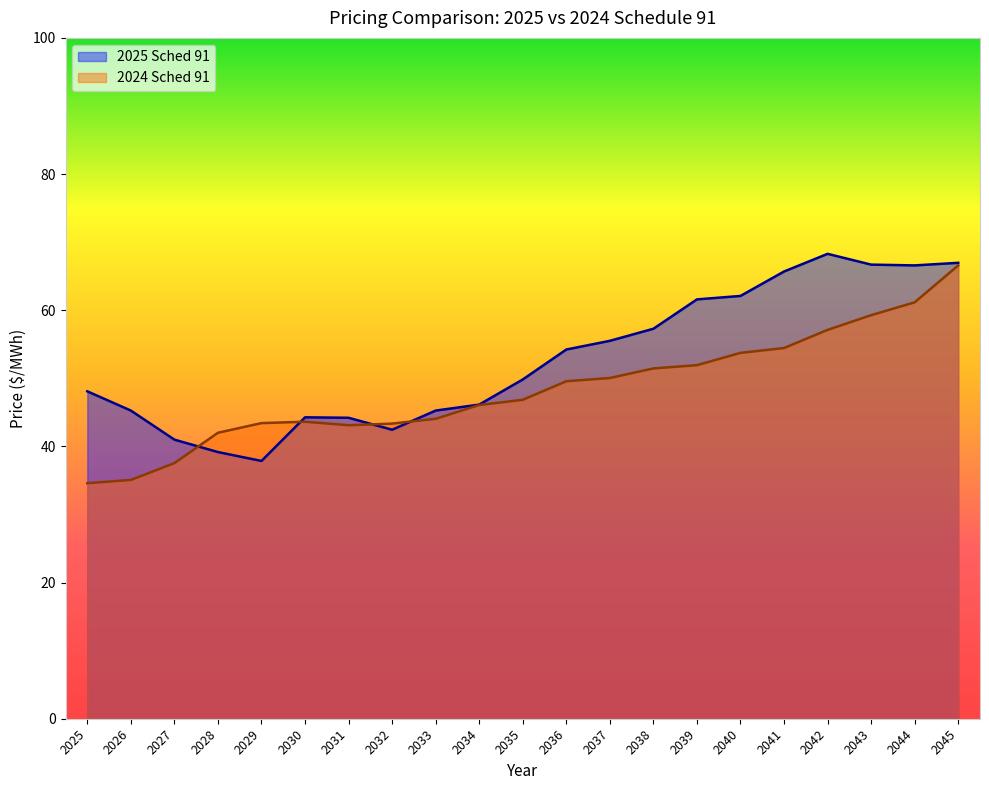

What are all the series names shown in the legend?

2025 Sched 91, 2024 Sched 91